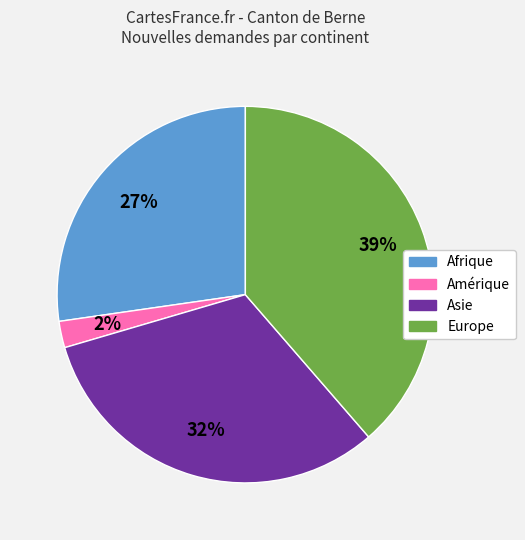

To the nearest percent, what is the average slice percentage?

25%